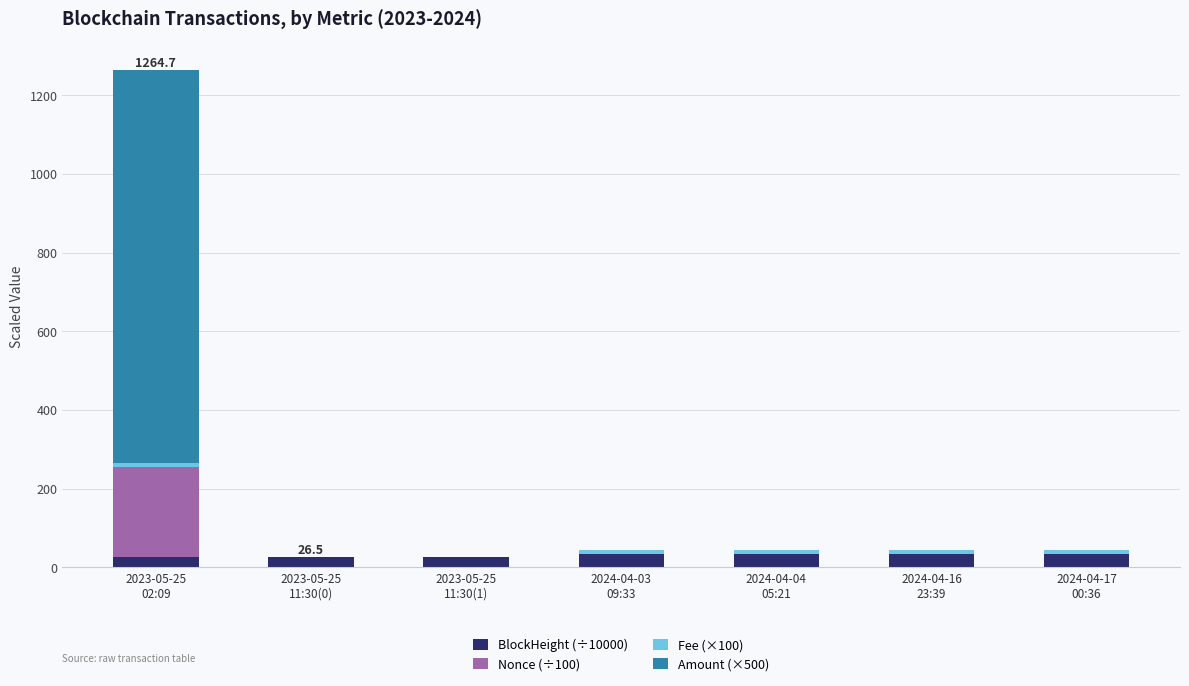

Between 2023-05-25
02:09 and 2024-04-17
00:36, which series saw the biggest shift?

Amount (×500)